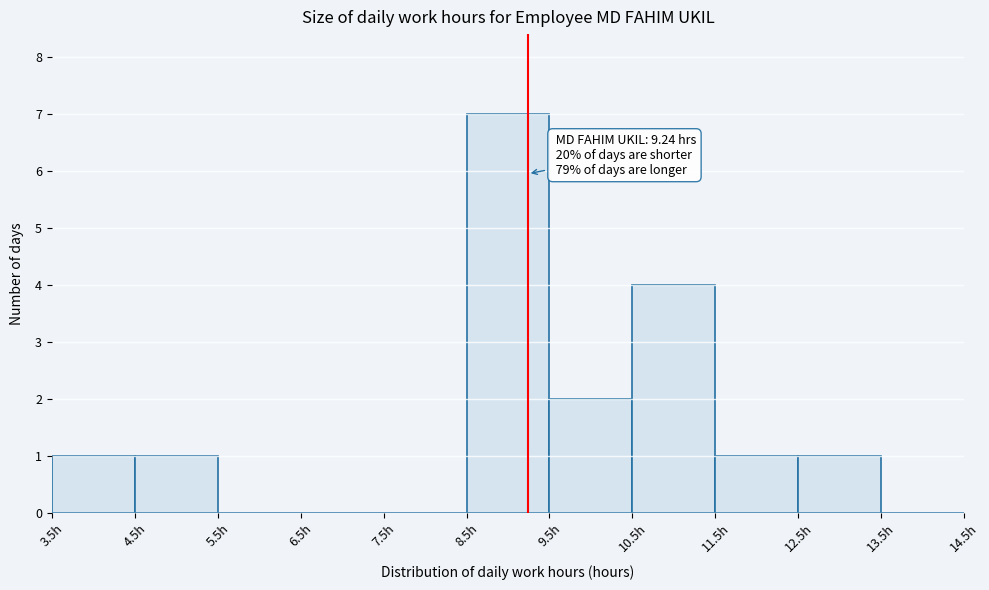

Over which range of the x-axis is the bar tallest?

8.5 to 9.5